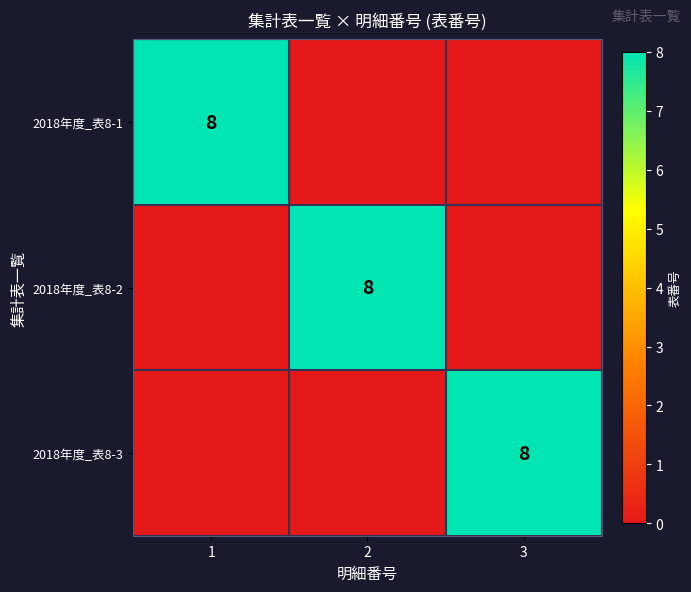

The value of 2018年度_表8-3 at 3 is 14. True or false?

False